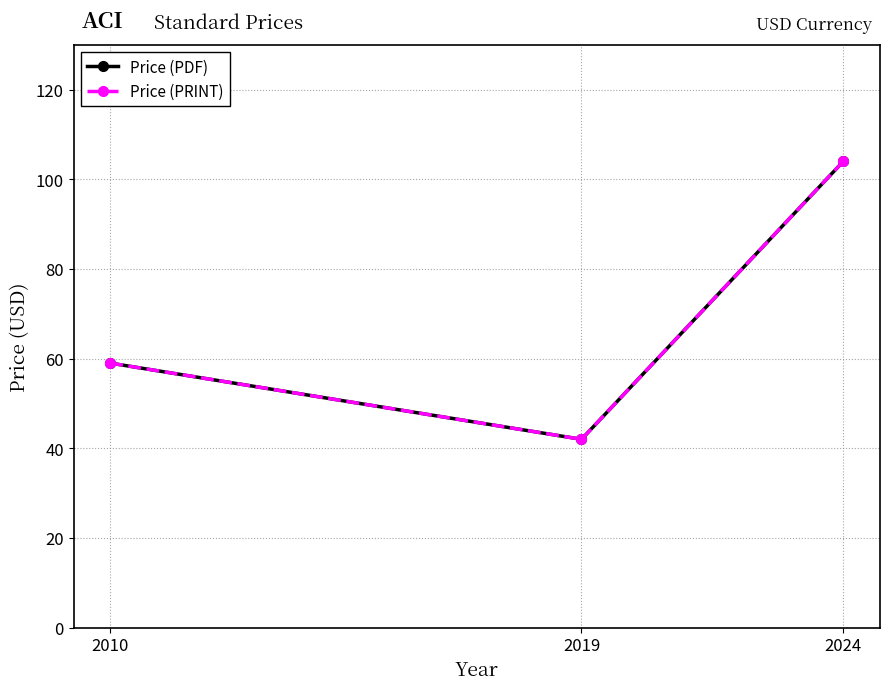

Reading left to right, list all the values displayed in this chart.

Price (PDF): 2010=59	2019=42	2024=104
Price (PRINT): 2010=59	2019=42	2024=104